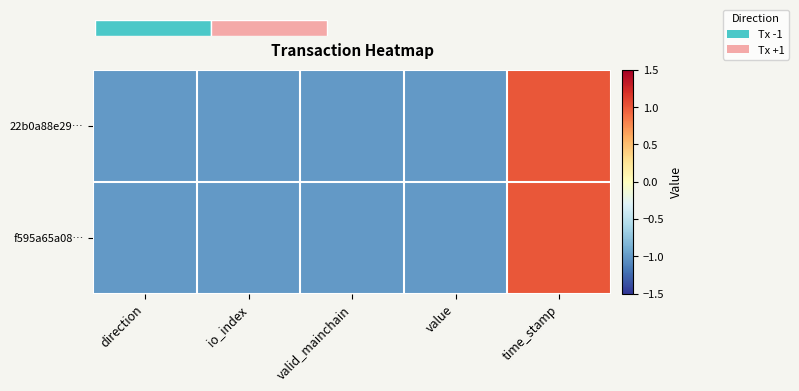

Rank the series by their average value, from highest to lowest.

22b0a88e29…, f595a65a08…